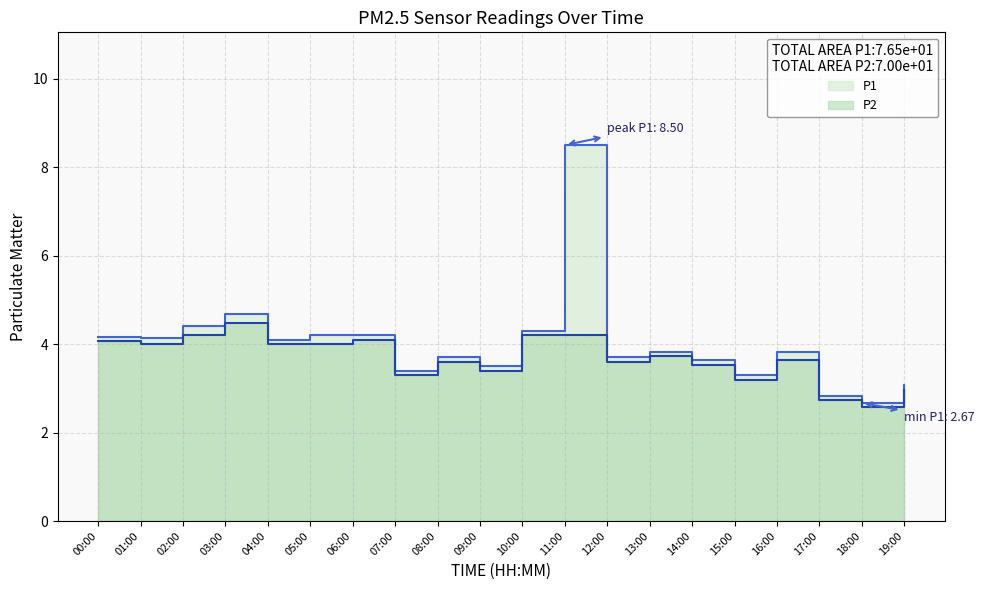

Reading right to left, transcribe all the data shown in this chart.

P1: 3.1	2.7	2.8	3.8	3.3	3.6	3.8	3.7	8.5	4.3	3.5	3.7	3.4	4.2	4.2	4.1	4.7	4.4	4.1	4.2
P2: 3.0	2.6	2.7	3.6	3.2	3.5	3.7	3.6	4.2	4.2	3.4	3.6	3.3	4.1	4.0	4.0	4.5	4.2	4.0	4.1